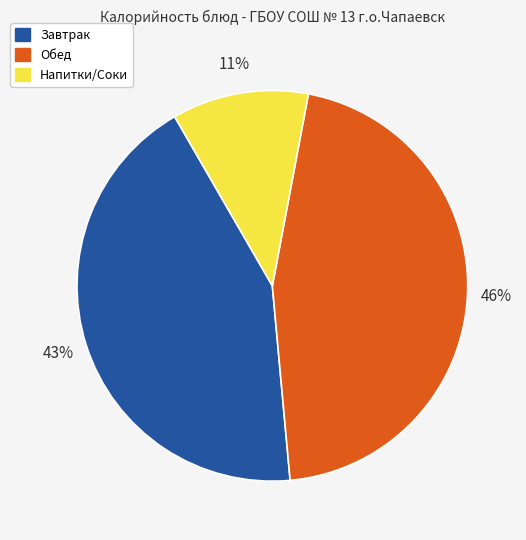

Does any single category account for the majority?

No